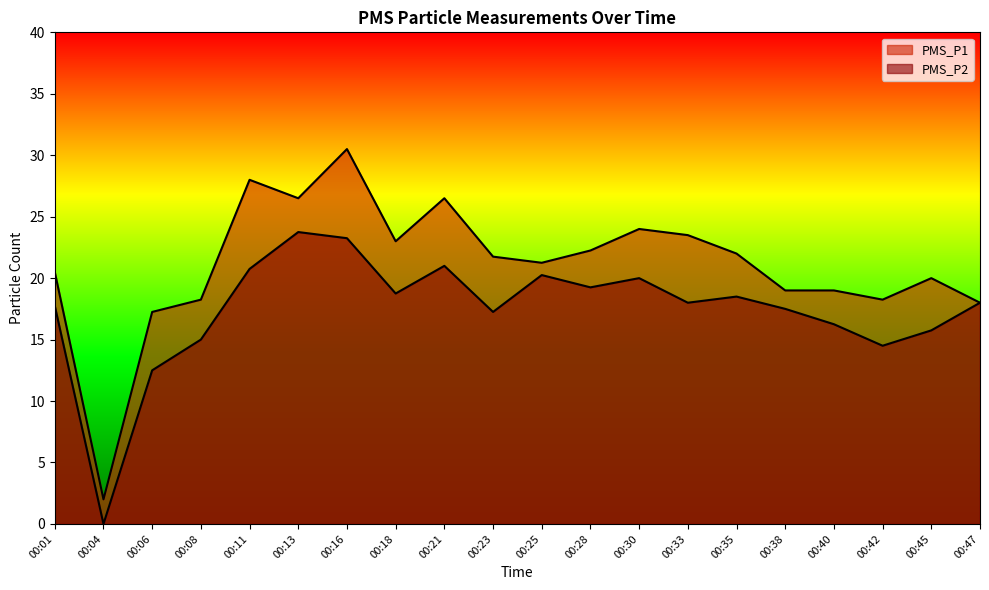

Rank the categories by PMS_P1 value from highest to lowest.

00:16, 00:11, 00:13, 00:21, 00:30, 00:33, 00:18, 00:28, 00:35, 00:23, 00:25, 00:01, 00:45, 00:38, 00:40, 00:08, 00:42, 00:47, 00:06, 00:04